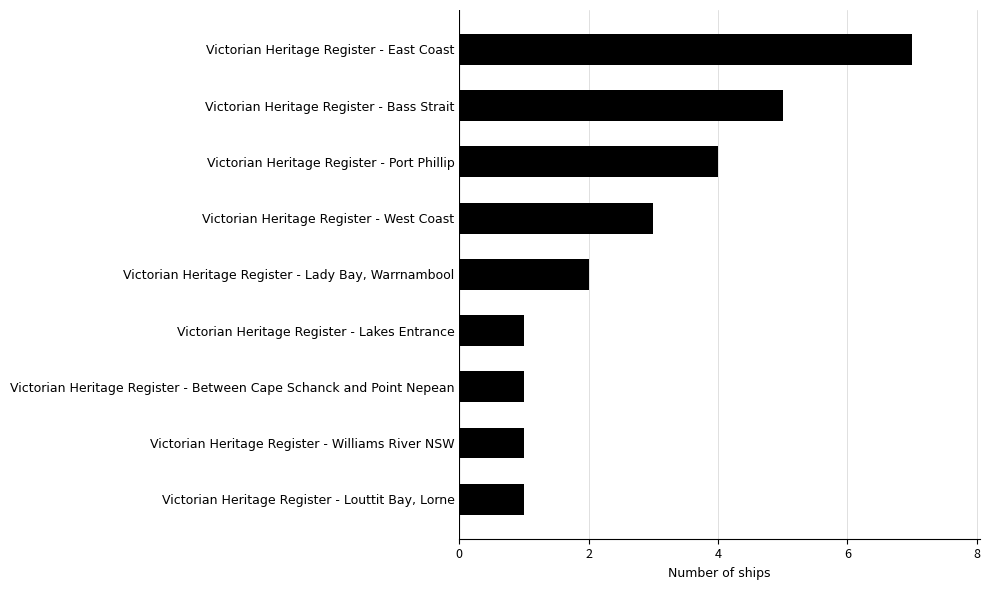

Approximately how many times larger is the value at Victorian Heritage Register - Lakes Entrance compared to Victorian Heritage Register - Lady Bay, Warrnambool?

0.5